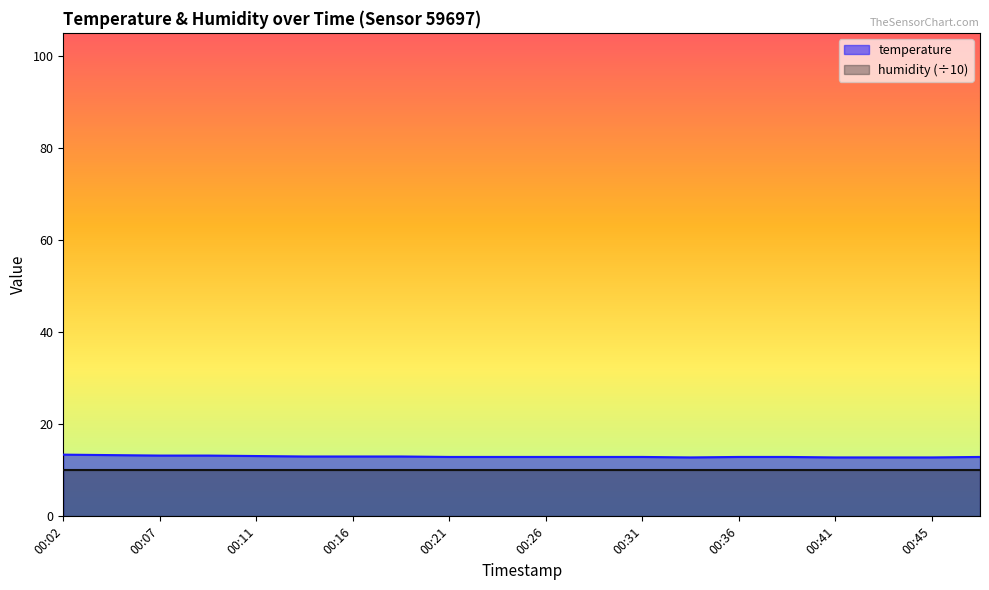

True or false: the data shows 13.1 at 00:11.

True